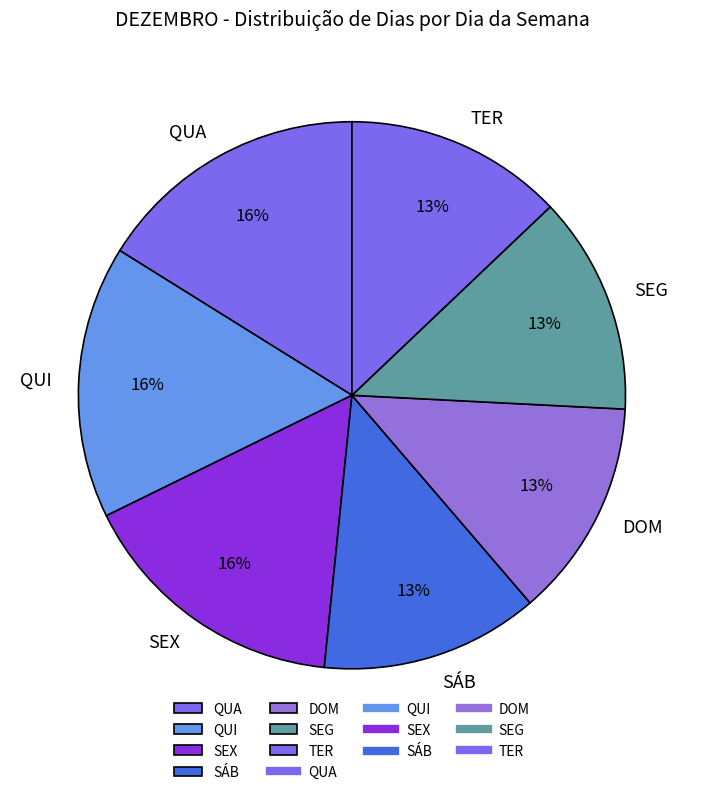

Is it true that SÁB is 20% of the pie?

False